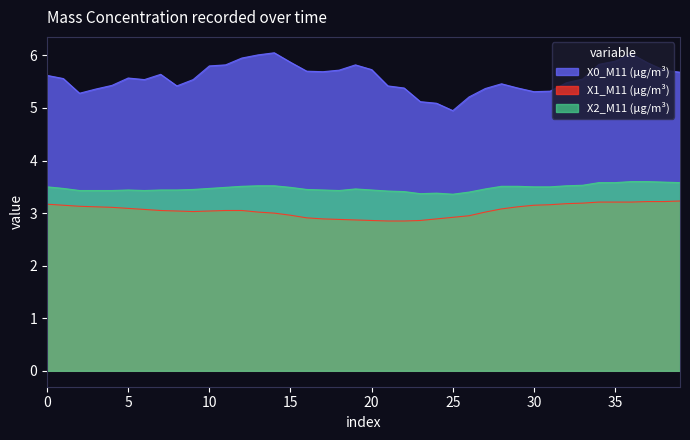

Is it true that X1_M11 (μg/m³) equals 2.9 at 10:23?

True